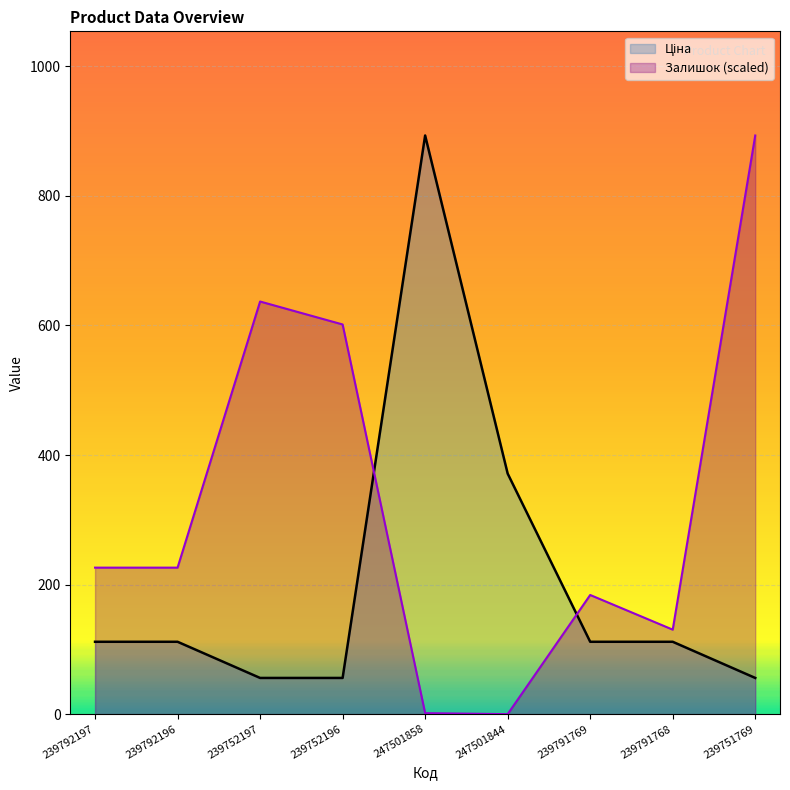

Count the number of data series in this chart.

2